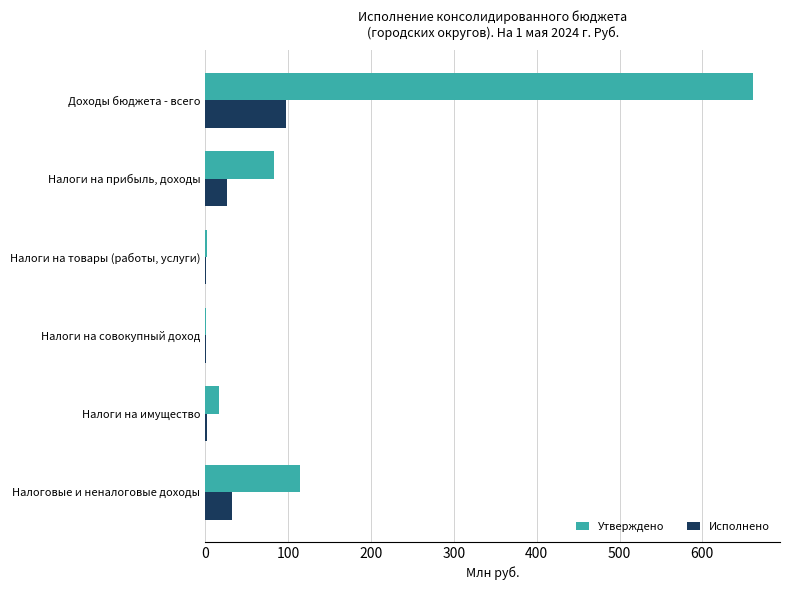

Which series changed the most between Доходы бюджета - всего and Налоги на совокупный доход?

Утверждено